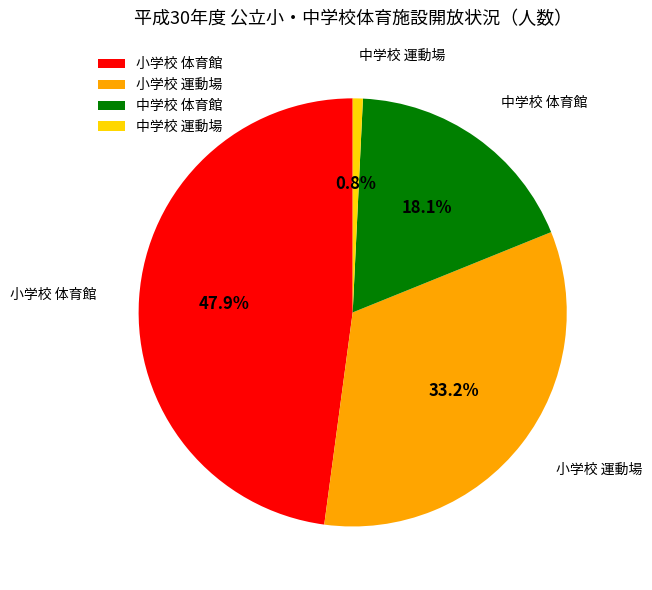

To the nearest percent, what is the average slice percentage?

25%